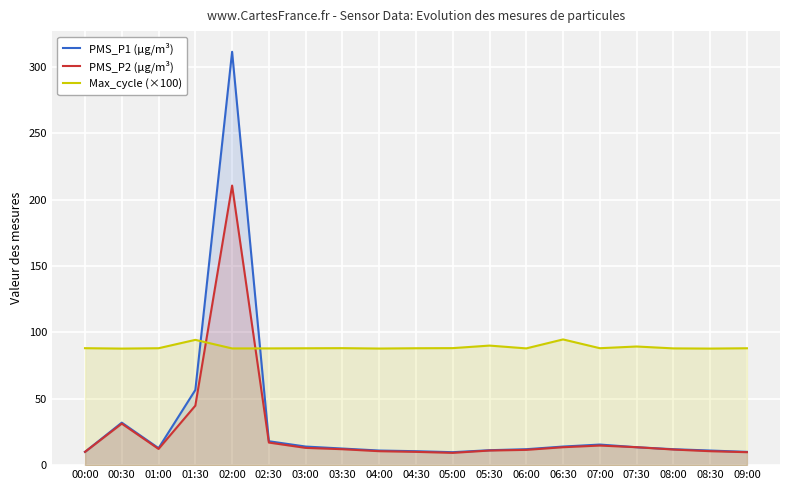

How many data points does each series have?

19